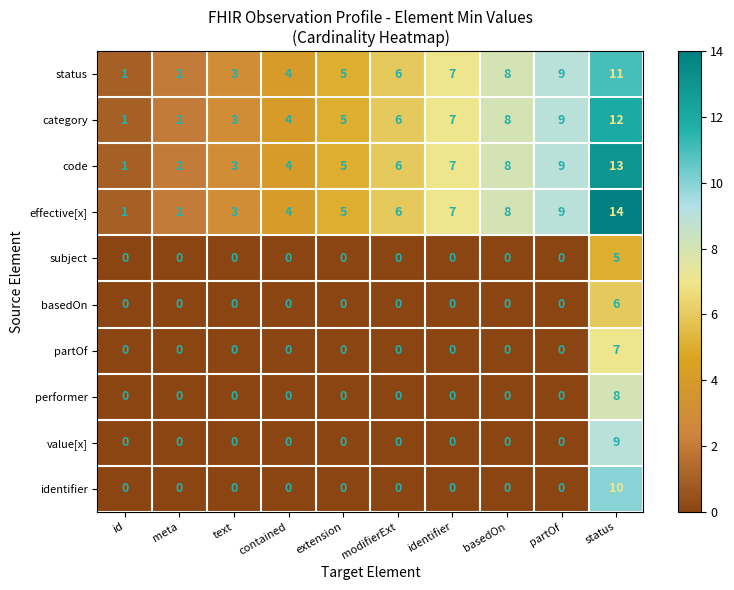

What is the total value across all series at meta?

8